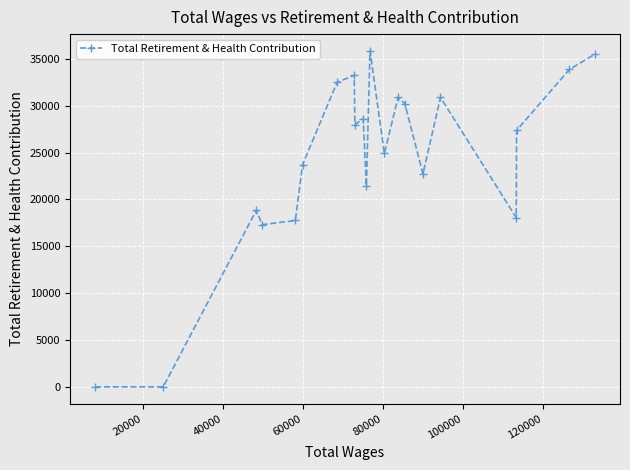

What is the difference between the second highest and second lowest values?

35515